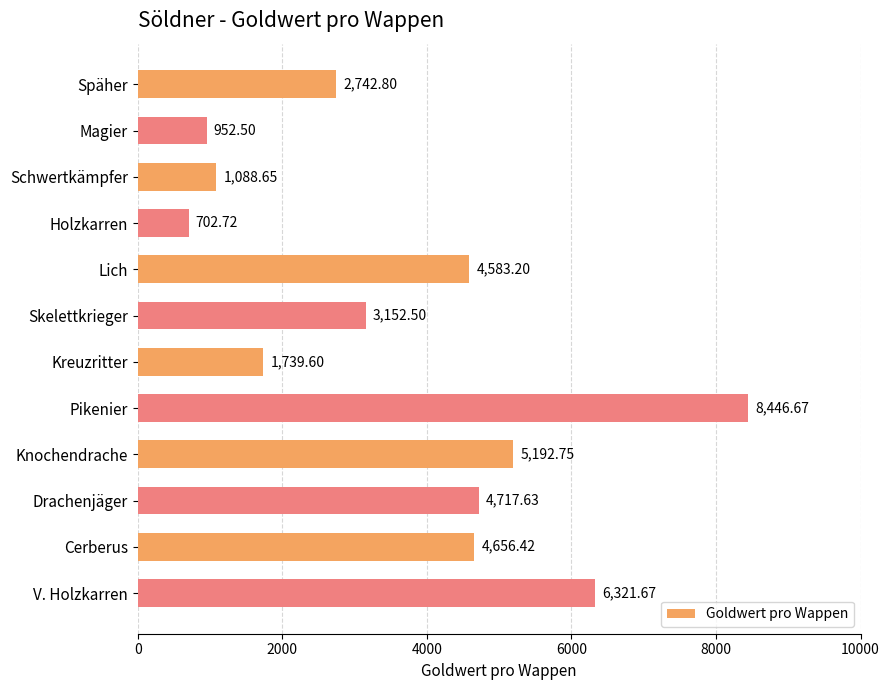

How many bars are there in total?

12